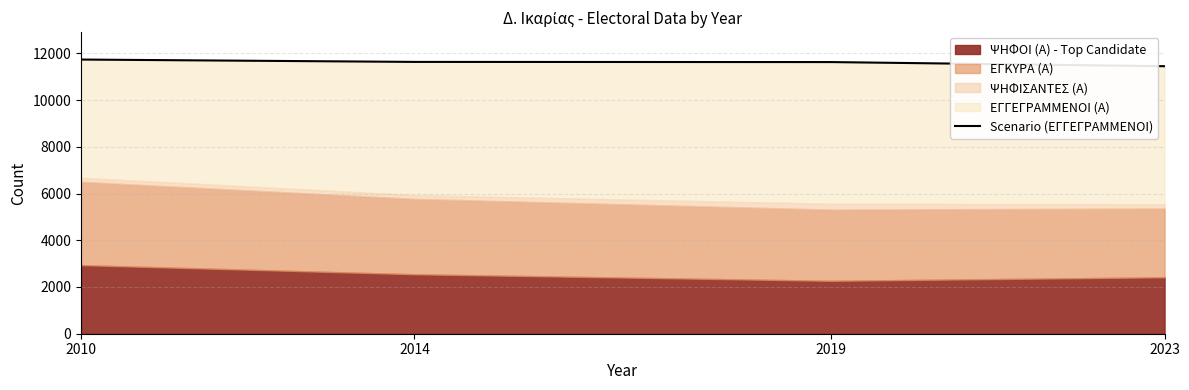

How many values exceed 11633?

1